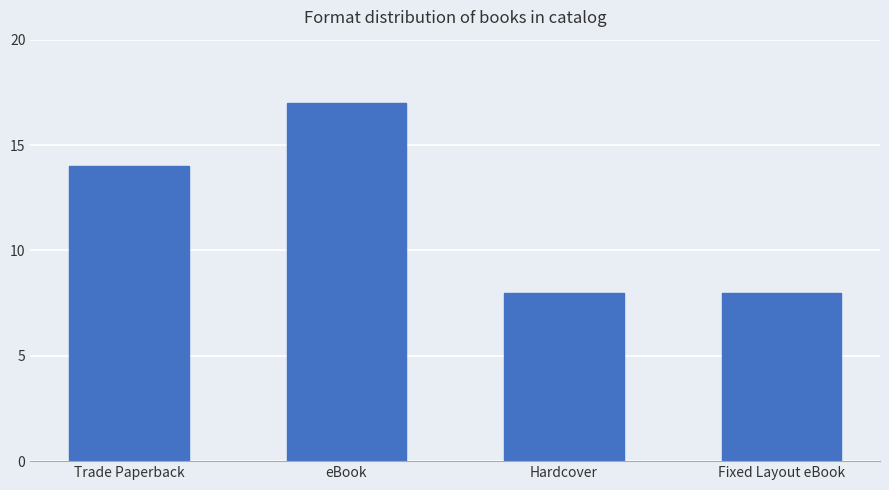

Count the number of categories in the chart.

4